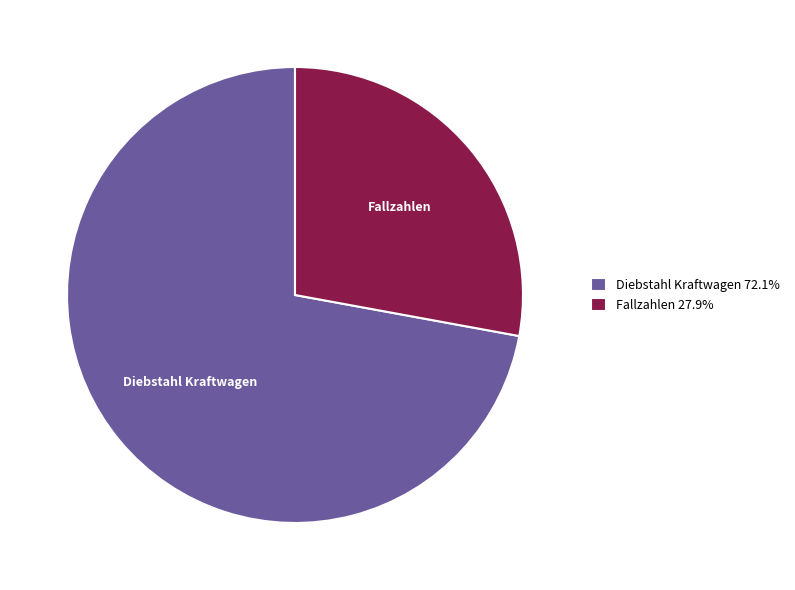

Which slice represents more than half of the pie?

Diebstahl Kraftwagen